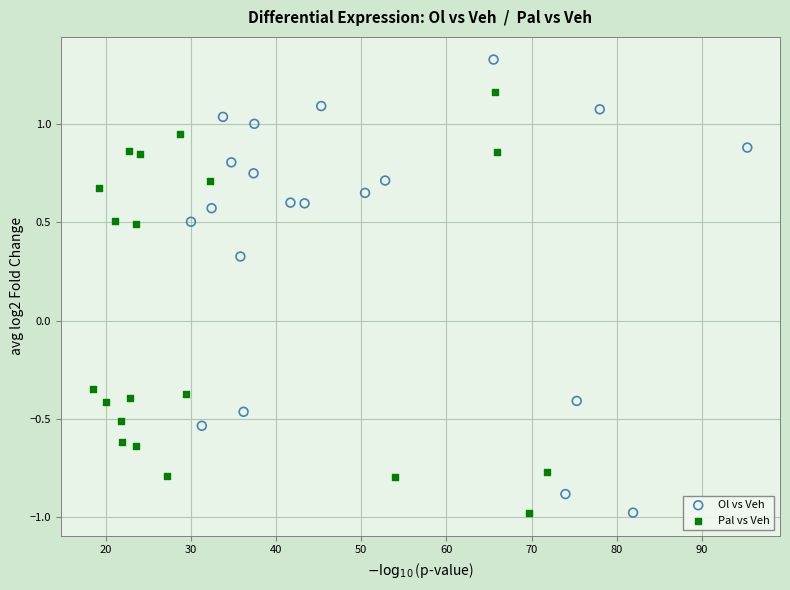

Which series has the widest spread of Y values?

Ol vs Veh